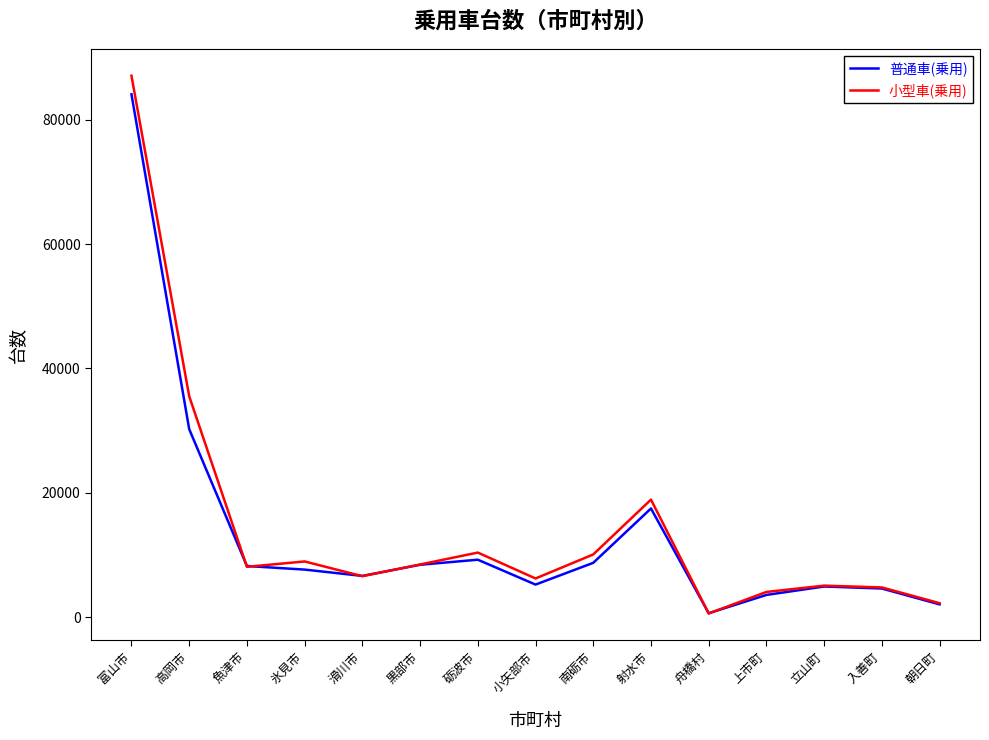

Read the 普通車(乗用) value at 立山町.

4944